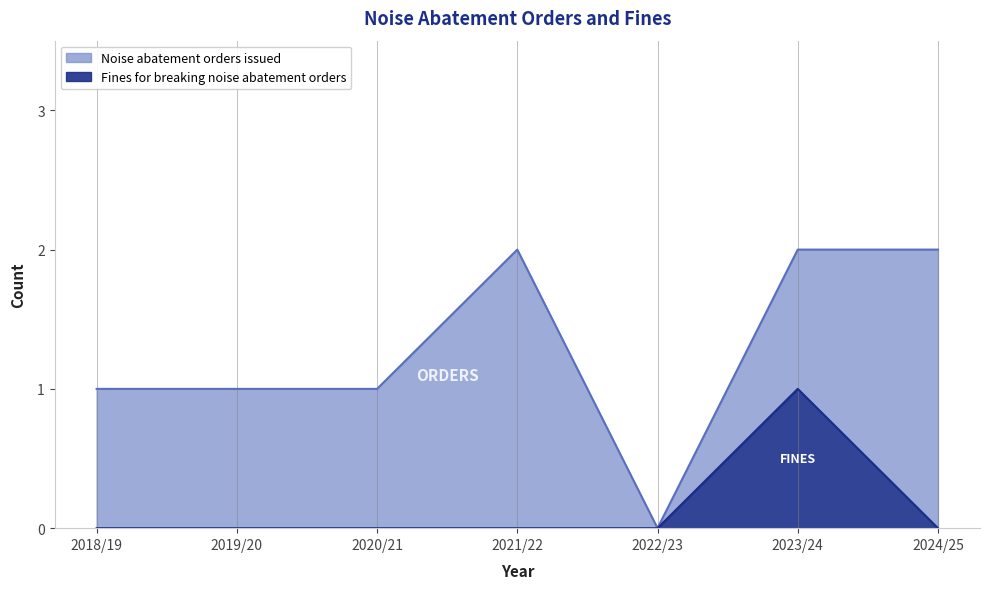

Reading left to right, what are all the values shown in this chart?

0	0	0	0	0	1	0